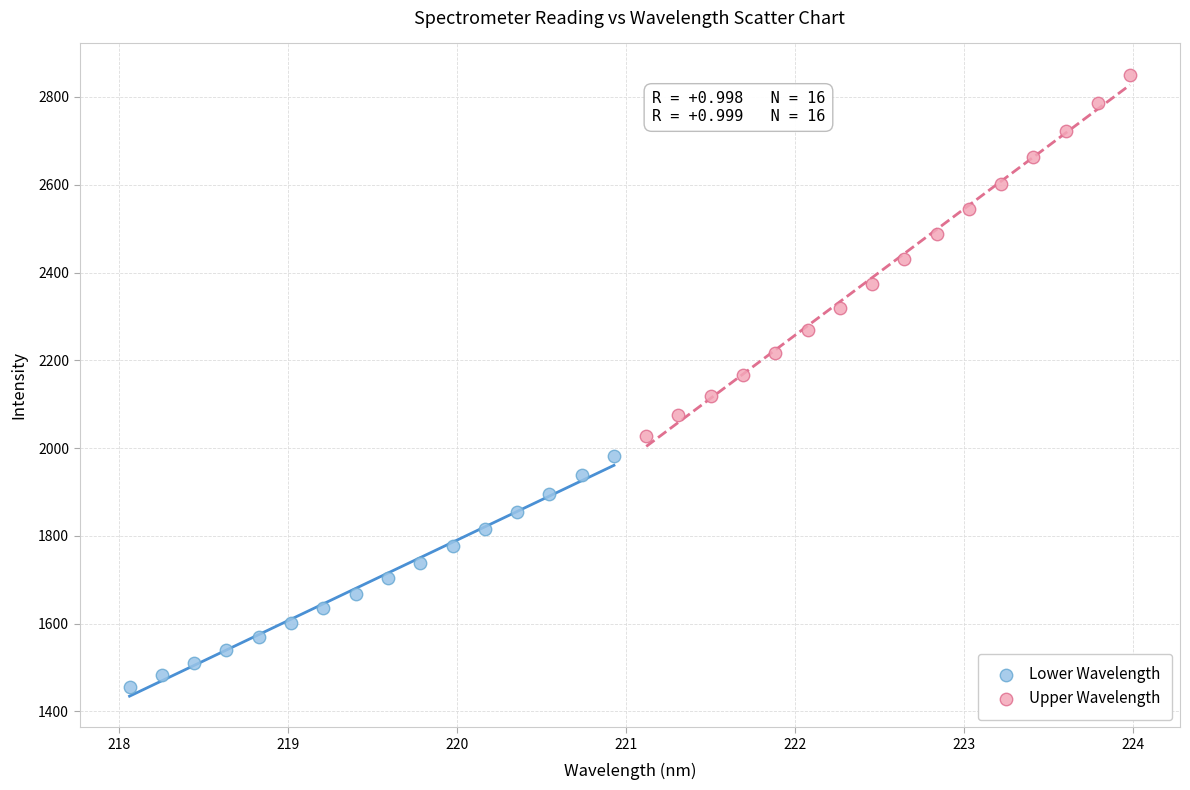

Which series reaches the minimum Y coordinate?

Lower Wavelength